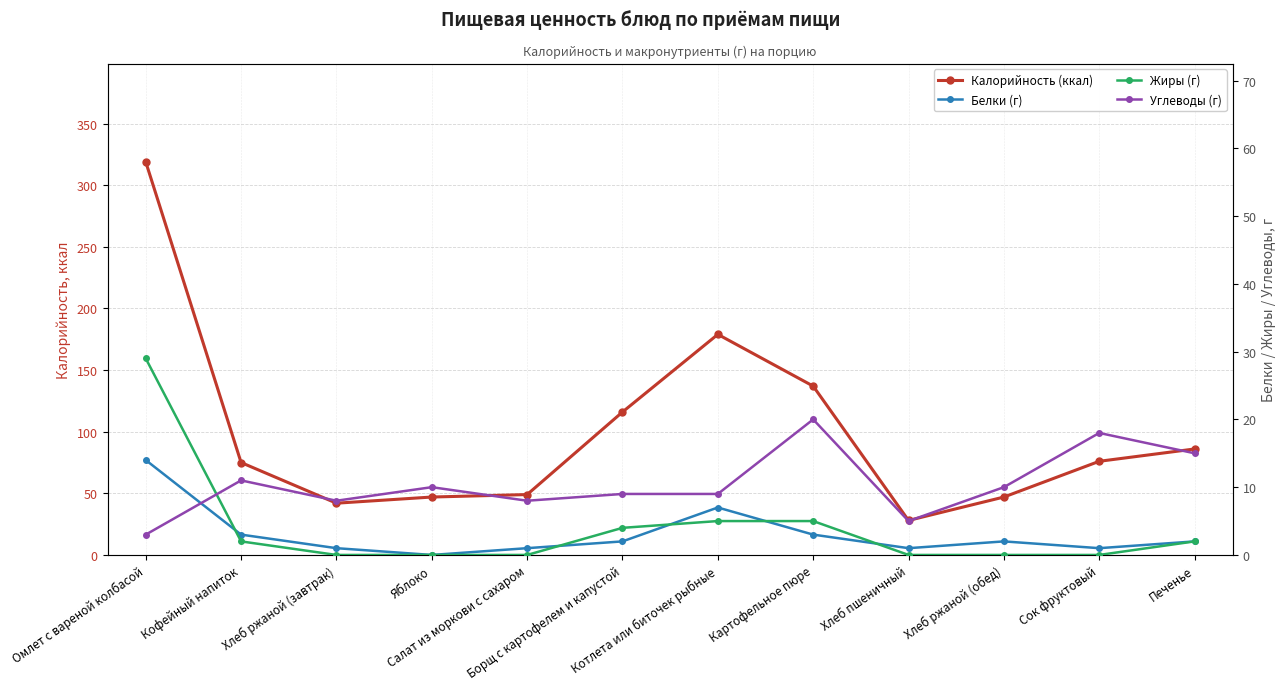

How many lines are shown in the chart?

4